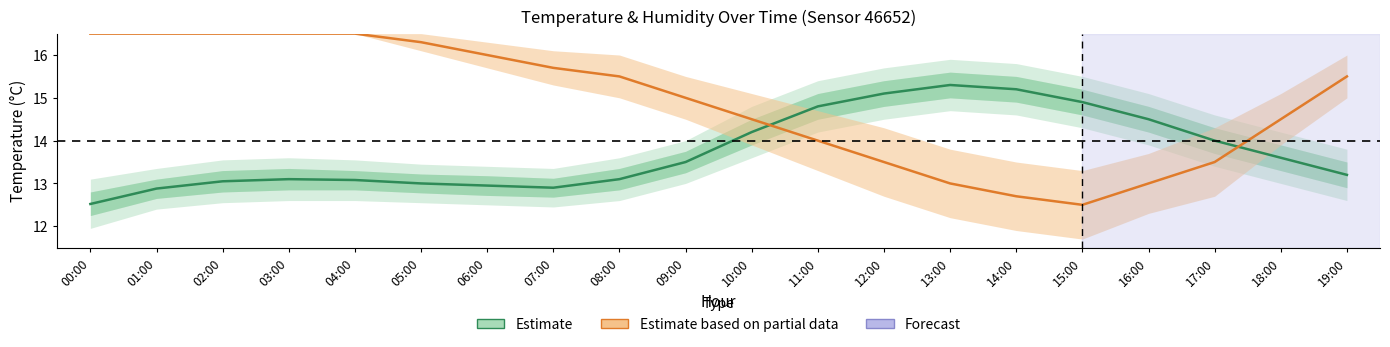

Is it true that Estimate equals 4.6 at 02:00?

False